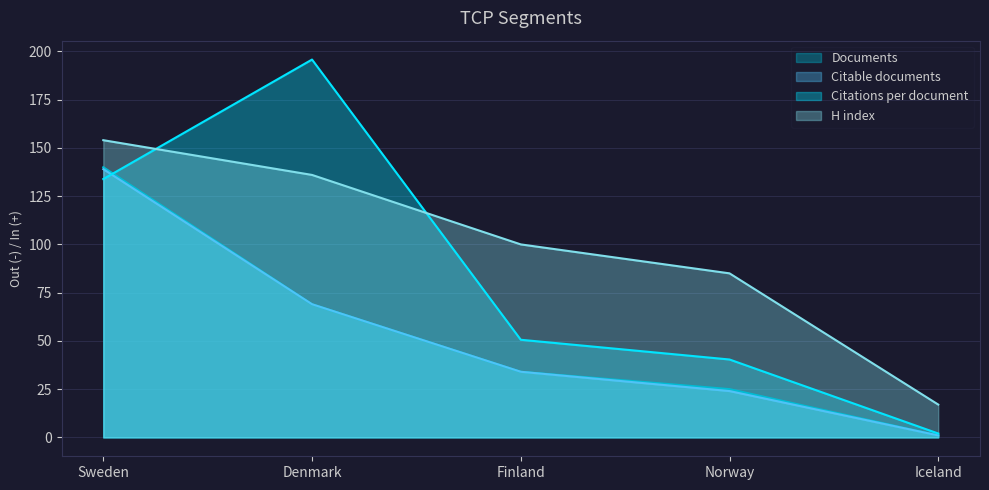

At which label does Citable documents reach its minimum?

Iceland